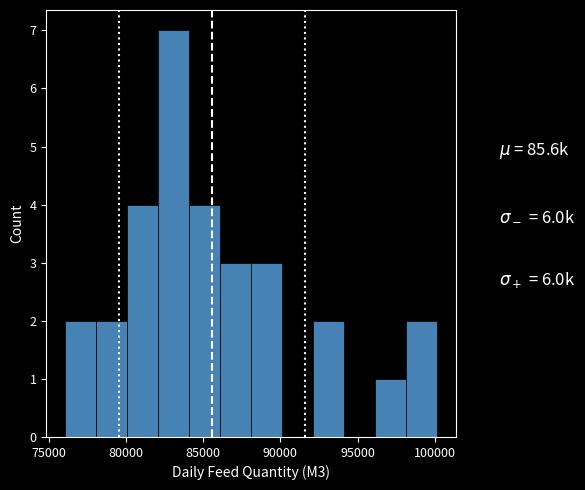

Reading left to right, transcribe this chart: for each bar, give the range it covers on the x-axis and its height. Neither the bar edges nor the heights are printed on the chart, so give them approximately, as read against the axes.

76000 to 78000: 2
78000 to 80000: 2
80000 to 82000: 4
82000 to 84000: 7
84000 to 86000: 4
86000 to 88000: 3
88000 to 90000: 3
90000 to 92000: 0
92000 to 94000: 2
94000 to 96000: 0
96000 to 98000: 1
98000 to 100000: 2